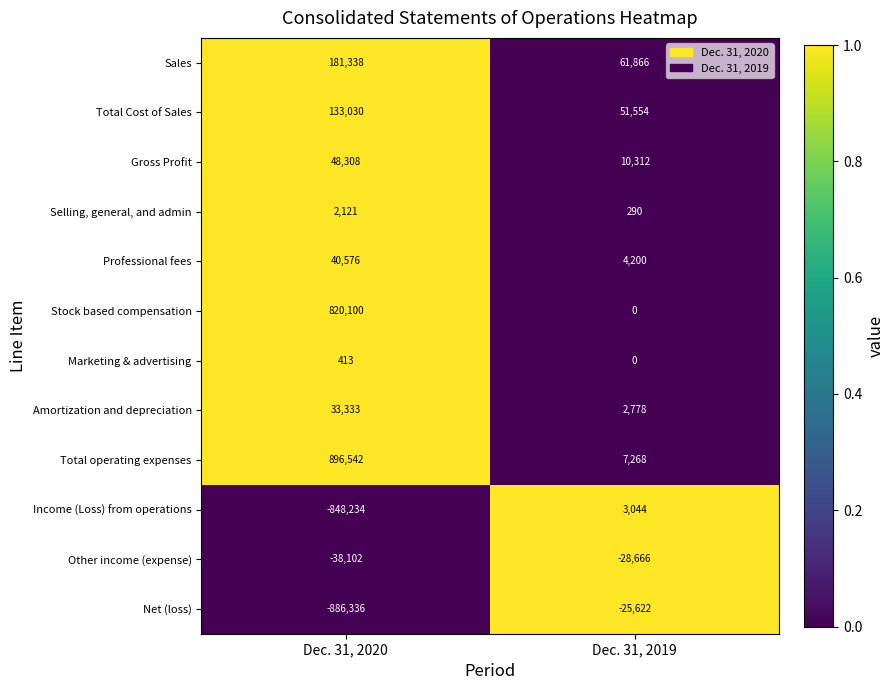

Rank the series by their maximum value, from highest to lowest.

Total operating expenses, Stock based compensation, Sales, Total Cost of Sales, Gross Profit, Professional fees, Amortization and depreciation, Income (Loss) from operations, Selling, general, and admin, Marketing & advertising, Net (loss), Other income (expense)